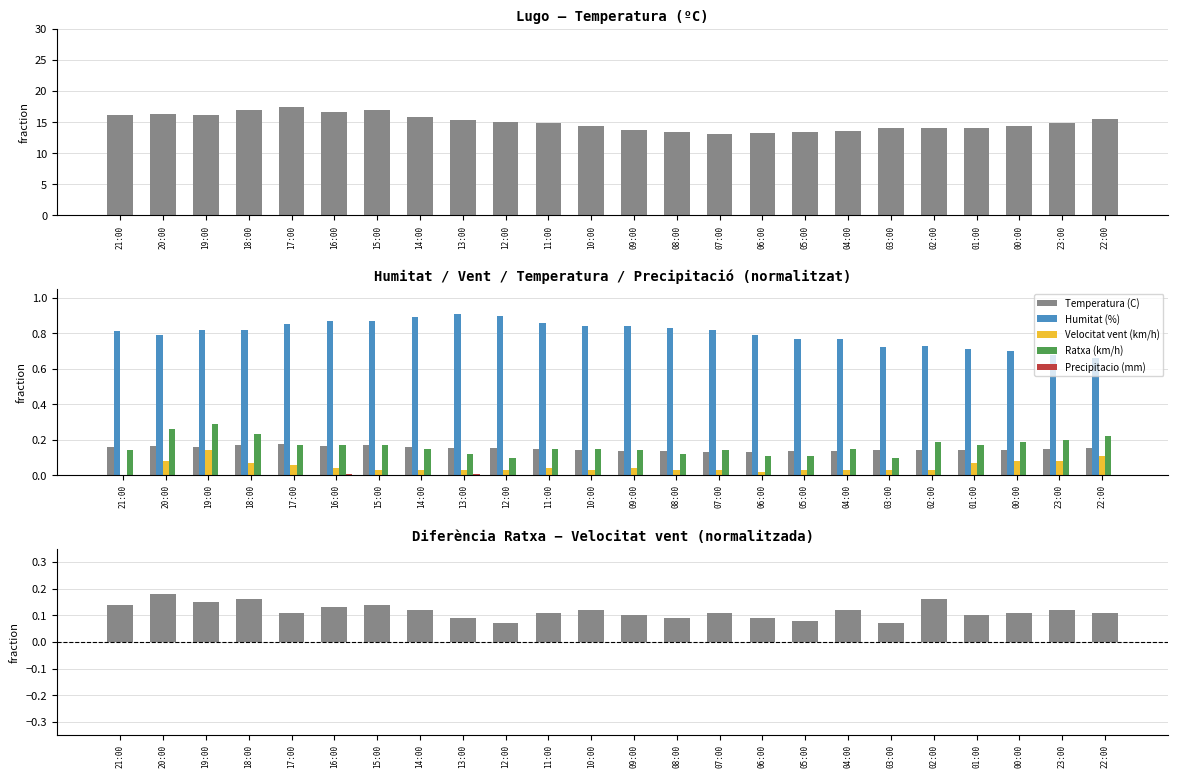

Is it true that Temperatura (C) equals 0.2 at 14:00?

False